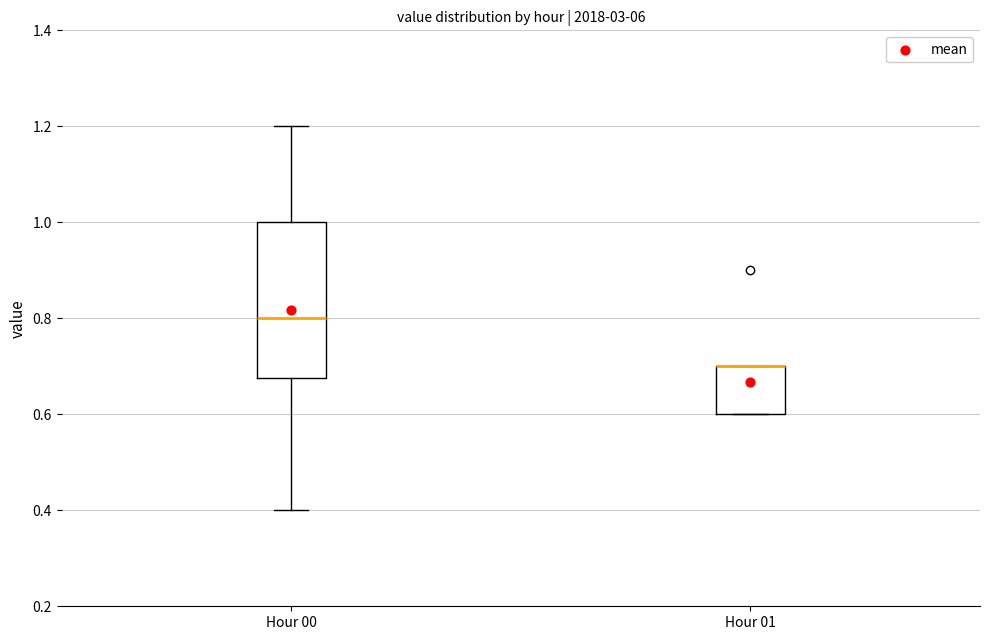

Reading left to right, transcribe this box plot: for each box, give where its median line is, the range the box spans, and where its two whiskers end, as read against the y-axis. The values are not printed on the chart, so give them approximately, as read against the axis.

Hour 00: median 0.80, box 0.68 to 1.00, whiskers 0.40 to 1.20
Hour 01: median 0.70 (drawn on the box's upper edge), box 0.60 to 0.70, whiskers 0.60 to 0.70